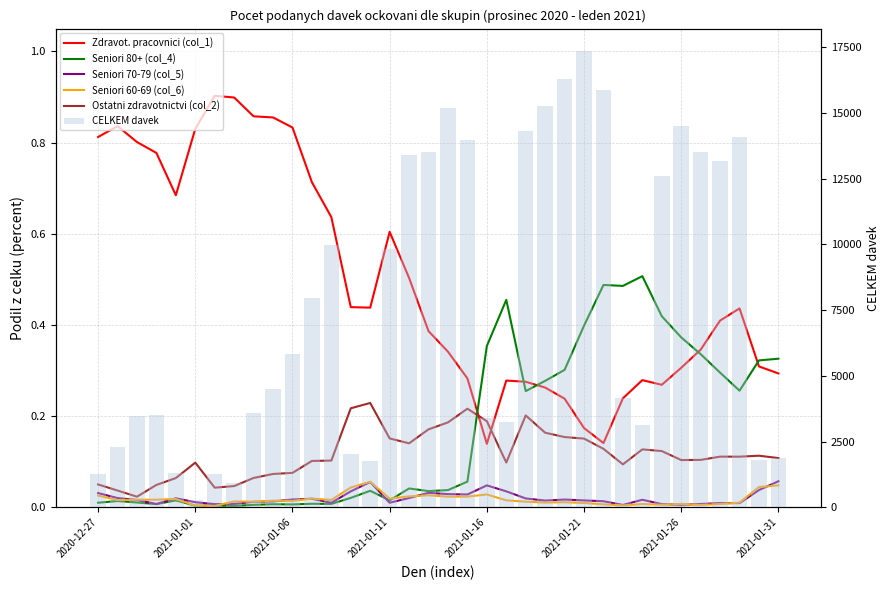

What is the difference between the maximum and minimum values in the Ostatni zdravotnictvi (col_2) series?

0.2